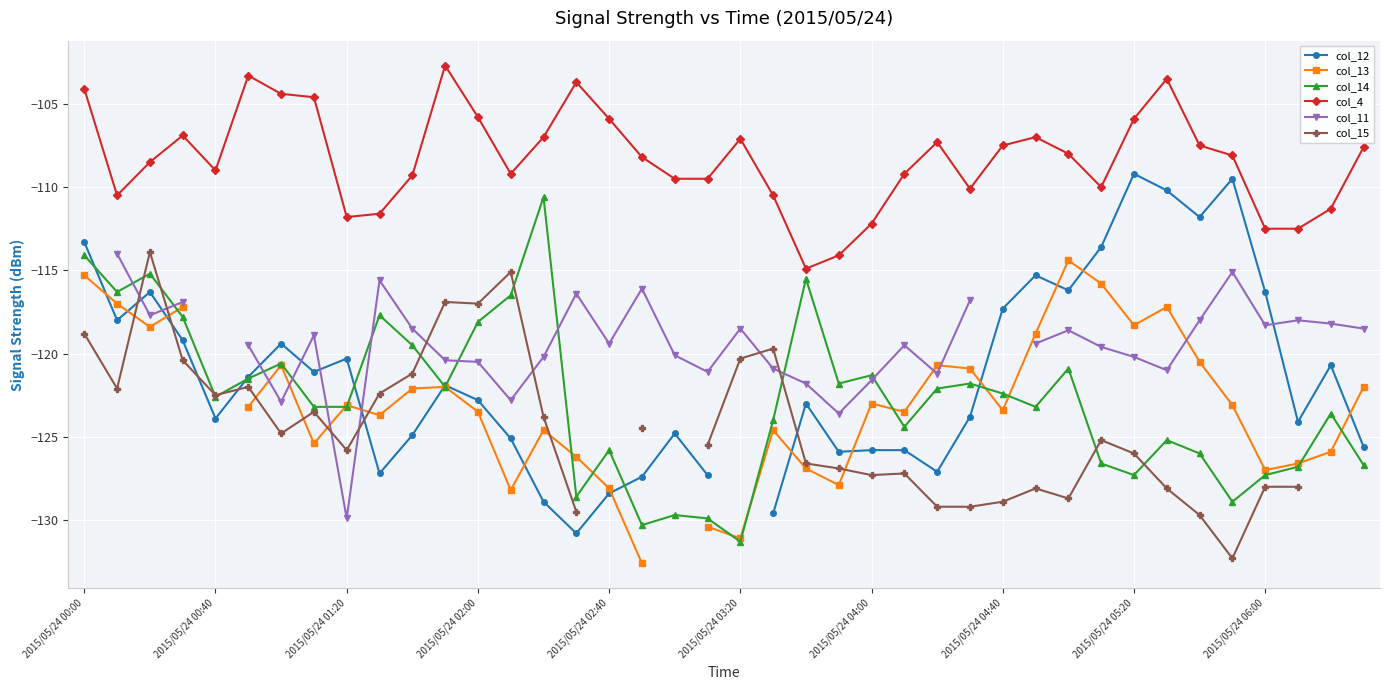

True or false: col_14 has more than 2 interior local peaks.

True